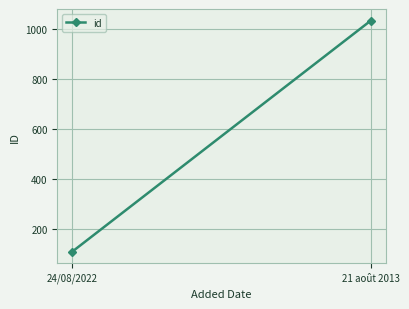

What is the difference between the values at 21 août 2013 and 24/08/2022?

925